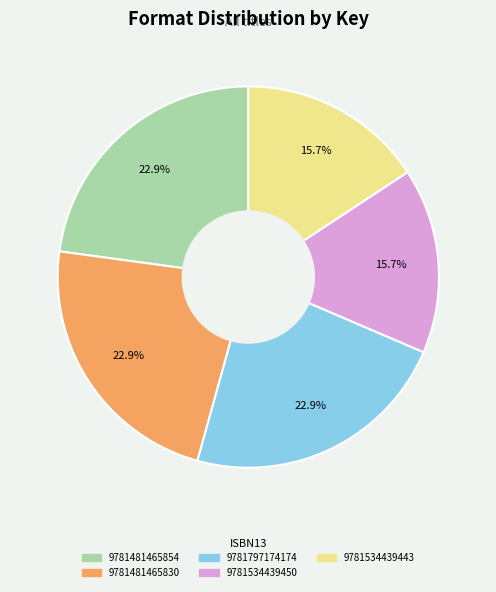

What is the ratio of the value at 9781534439443 to the value at 9781481465854?

0.7